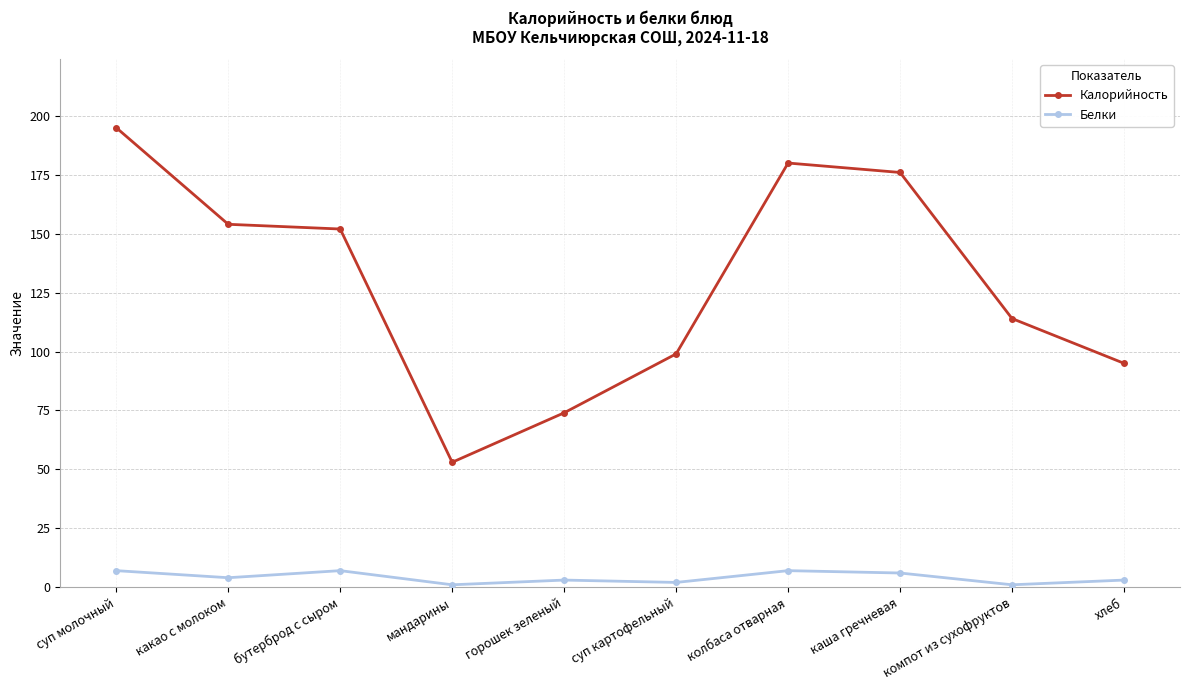

Rank the categories by Калорийность value from highest to lowest.

суп молочный, колбаса отварная, каша гречневая, какао с молоком, бутерброд с сыром, компот из сухофруктов, суп картофельный, хлеб, горошек зеленый, мандарины